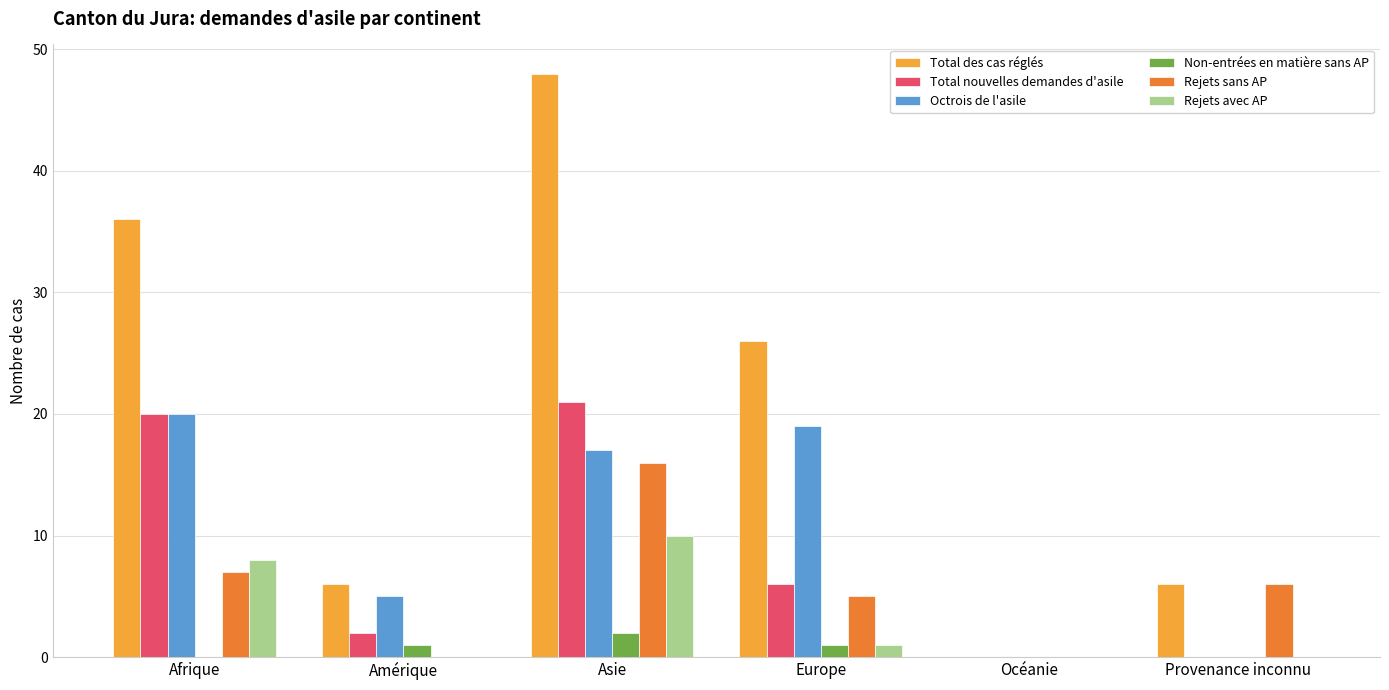

Which series has the largest range (max minus min)?

Total des cas réglés